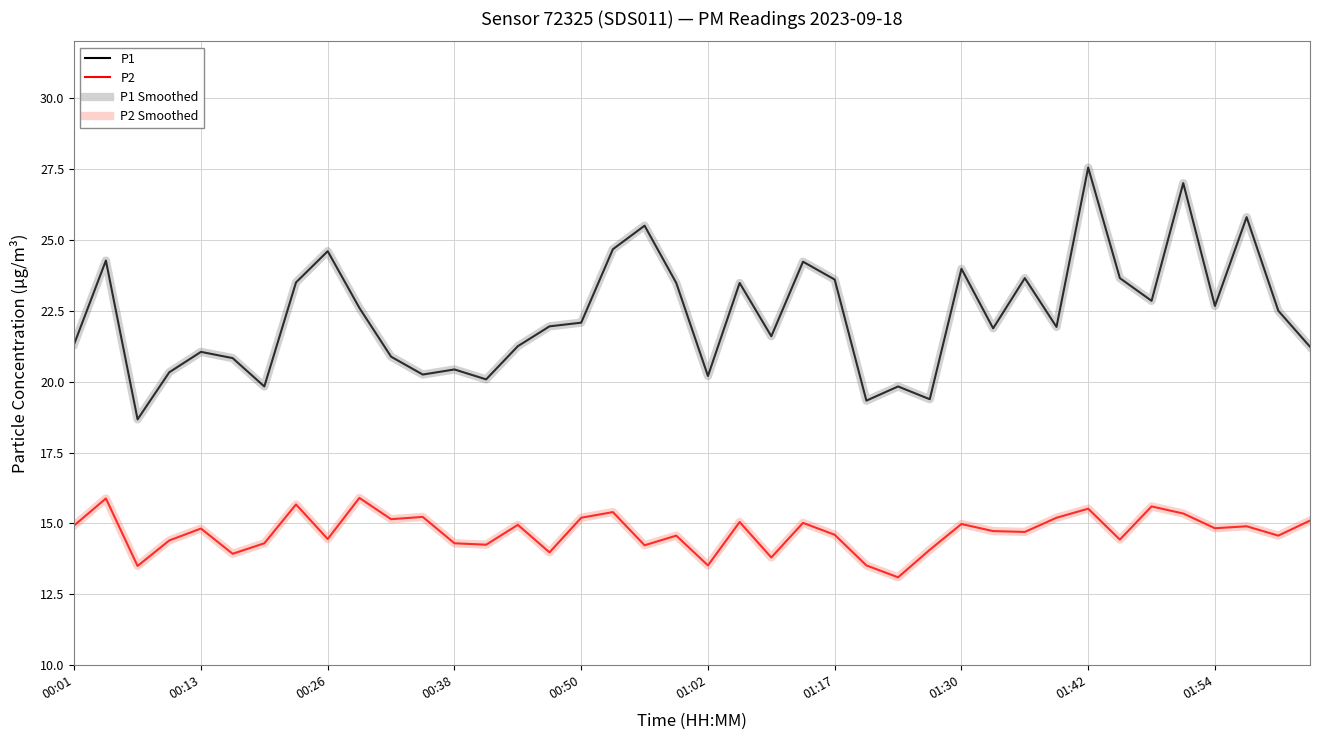

What is the difference between the maximum and minimum values in the P1 Smoothed series?

8.9